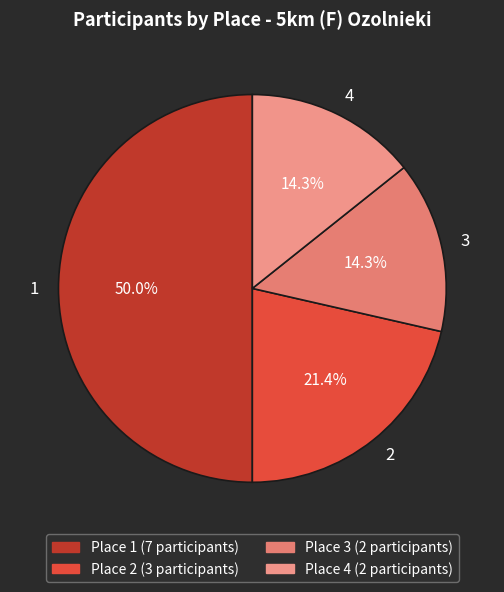

How many segments does this pie chart have?

4